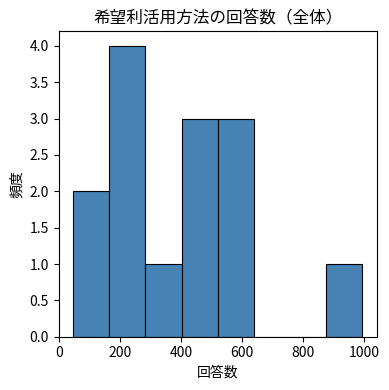

Over which range of the x-axis is the bar tallest?

160 to 280